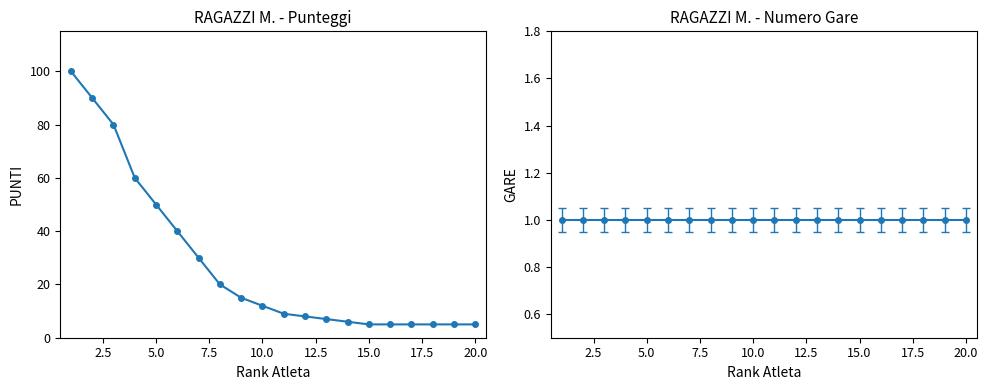

What is the minimum value shown in the chart?

5